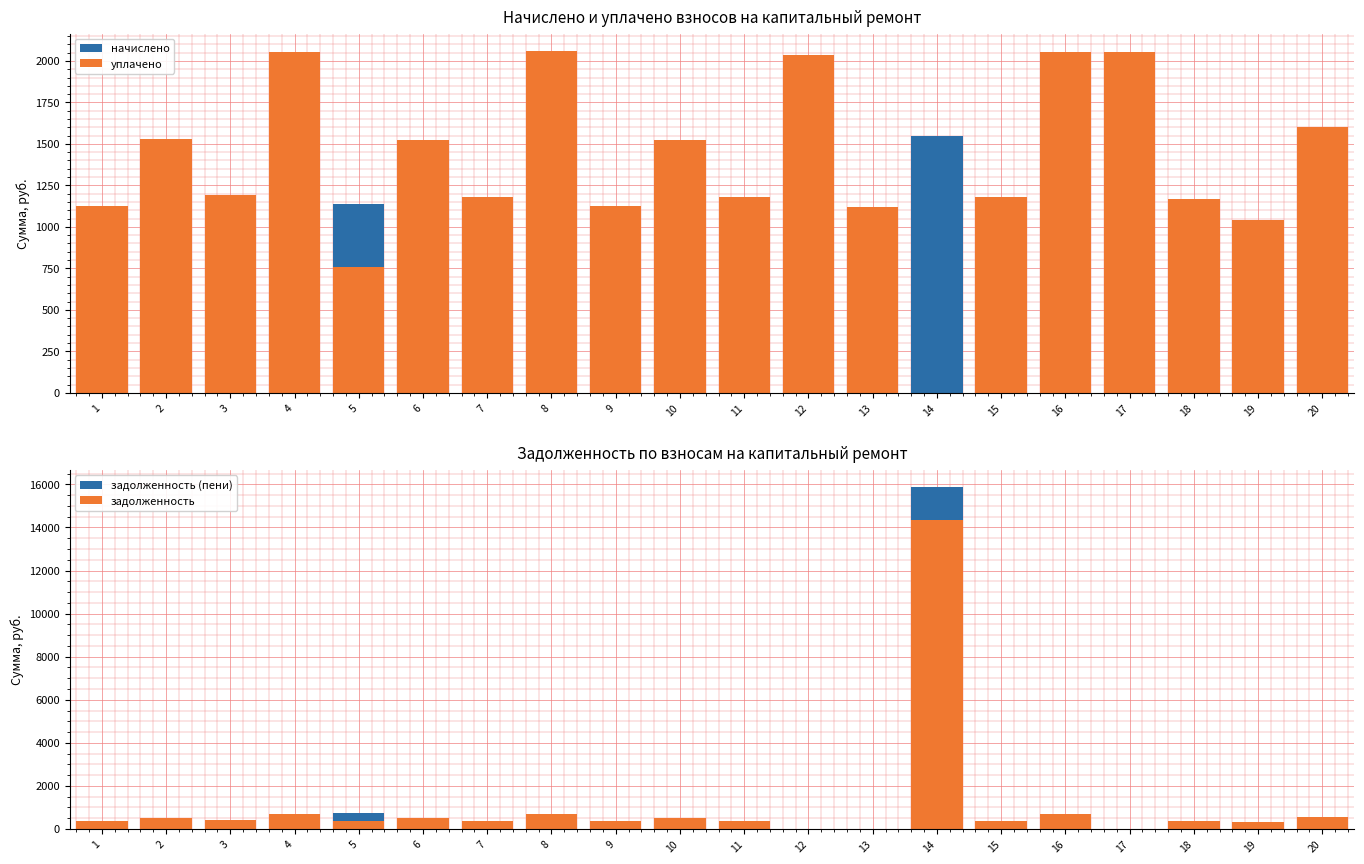

Reading left to right, extract all data points from this chart.

начислено: 1=1124.5	2=1530.1	3=1194.6	4=2053.7	5=1139.3	6=1522.7	7=1179.8	8=2061.0	9=1128.2	10=1522.7	11=1179.8	12=2035.2	13=1120.9	14=1548.5	15=1179.8	16=2053.7	17=2053.7	18=1168.8	19=1039.7	20=1603.9
уплачено: 1=1124.5	2=1530.1	3=1194.6	4=2053.7	5=759.5	6=1522.7	7=1179.8	8=2061.0	9=1128.2	10=1522.7	11=1179.8	12=2035.2	13=1120.9	14=0.0	15=1179.8	16=2053.7	17=2053.7	18=1168.8	19=1039.7	20=1603.9
задолженность (пени): 1=374.9	2=510.0	3=398.2	4=684.5	5=759.5	6=507.6	7=393.3	8=687.0	9=376.1	10=507.6	11=393.3	12=0.0	13=0.0	14=15882.1	15=393.3	16=684.6	17=0.0	18=389.6	19=346.6	20=534.6
задолженность: 1=374.9	2=510.0	3=398.2	4=684.5	5=379.8	6=507.6	7=393.3	8=687.0	9=376.1	10=507.6	11=393.3	12=0.0	13=0.0	14=14333.6	15=393.3	16=684.6	17=0.0	18=389.6	19=346.6	20=534.6